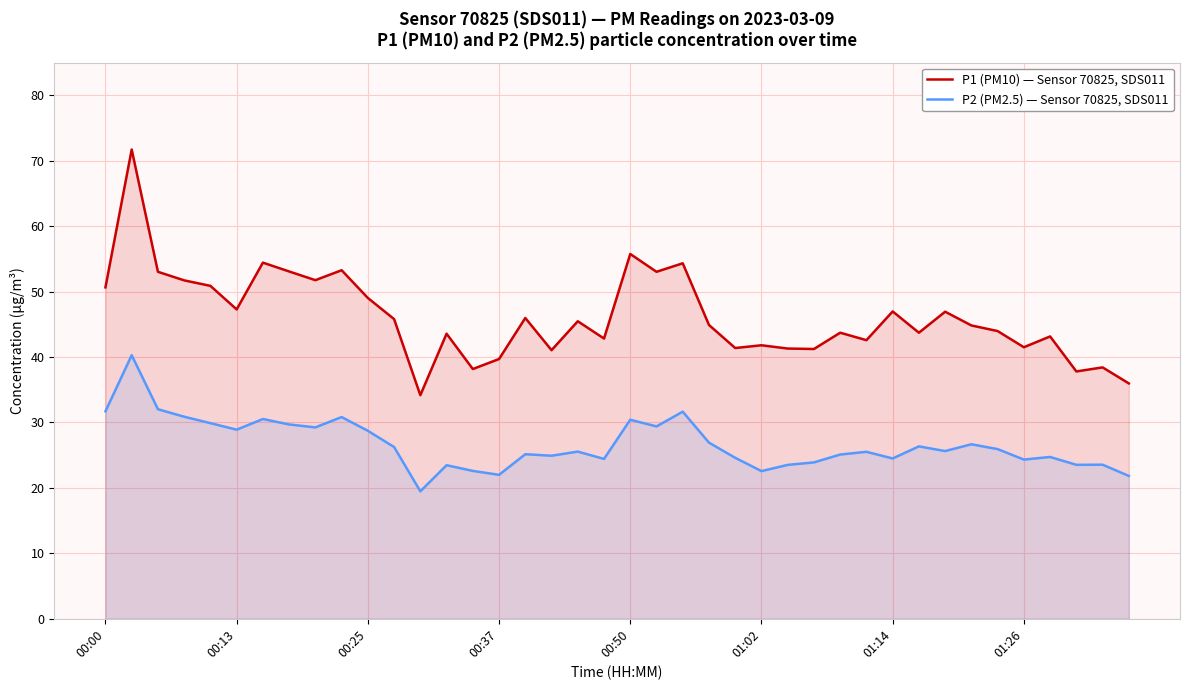

What are all the series names shown in the legend?

P1 (PM10) — Sensor 70825, SDS011, P2 (PM2.5) — Sensor 70825, SDS011